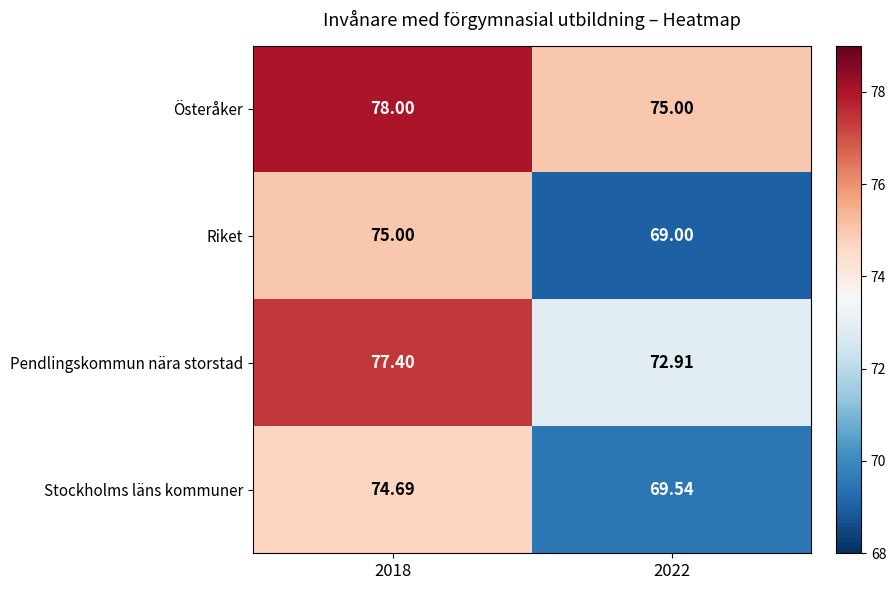

How many data points does each series have?

2